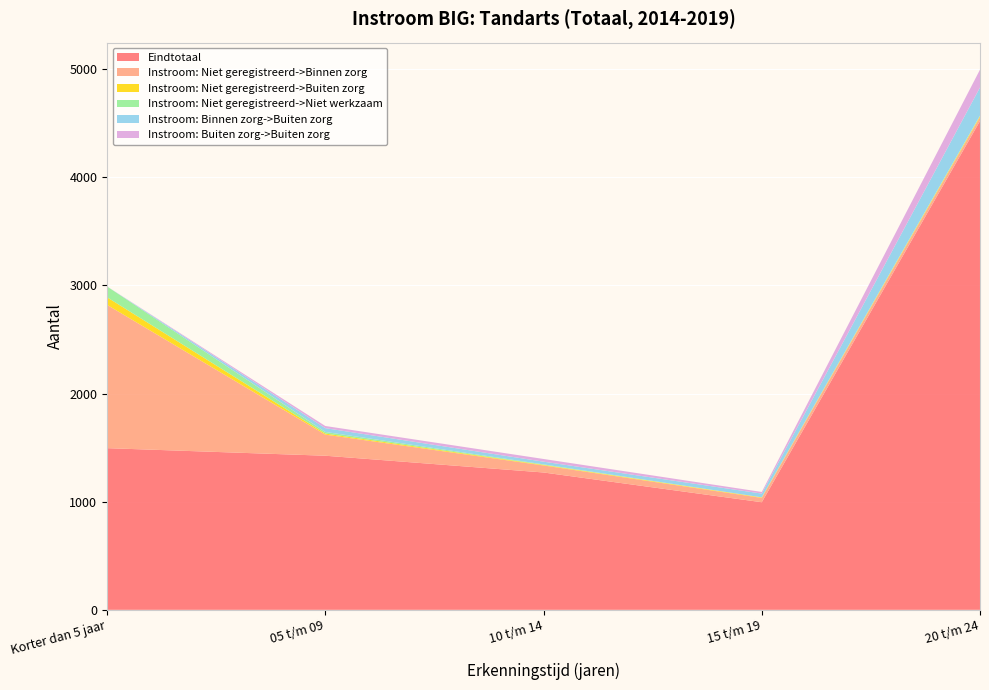

Reading left to right, extract all data points from this chart.

Eindtotaal: Korter dan 5 jaar=1495	05 t/m 09=1425	10 t/m 14=1270	15 t/m 19=995	20 t/m 24=4520
Instroom: Niet geregistreerd->Binnen zorg: Korter dan 5 jaar=1325	05 t/m 09=195	10 t/m 14=65	15 t/m 19=40	20 t/m 24=35
Instroom: Niet geregistreerd->Buiten zorg: Korter dan 5 jaar=70	05 t/m 09=10	10 t/m 14=5	15 t/m 19=5	20 t/m 24=10
Instroom: Niet geregistreerd->Niet werkzaam: Korter dan 5 jaar=100	05 t/m 09=15	10 t/m 14=5	15 t/m 19=0	20 t/m 24=5
Instroom: Binnen zorg->Buiten zorg: Korter dan 5 jaar=0	05 t/m 09=35	10 t/m 14=25	15 t/m 19=35	20 t/m 24=260
Instroom: Buiten zorg->Buiten zorg: Korter dan 5 jaar=0	05 t/m 09=20	10 t/m 14=25	15 t/m 19=15	20 t/m 24=165